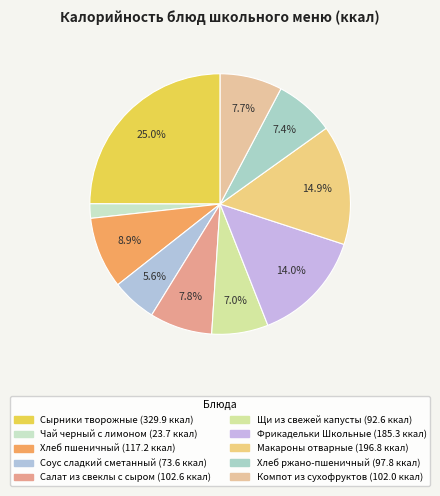

What is the total percentage of Соус сладкий сметанный and Компот из сухофруктов?

13.3%